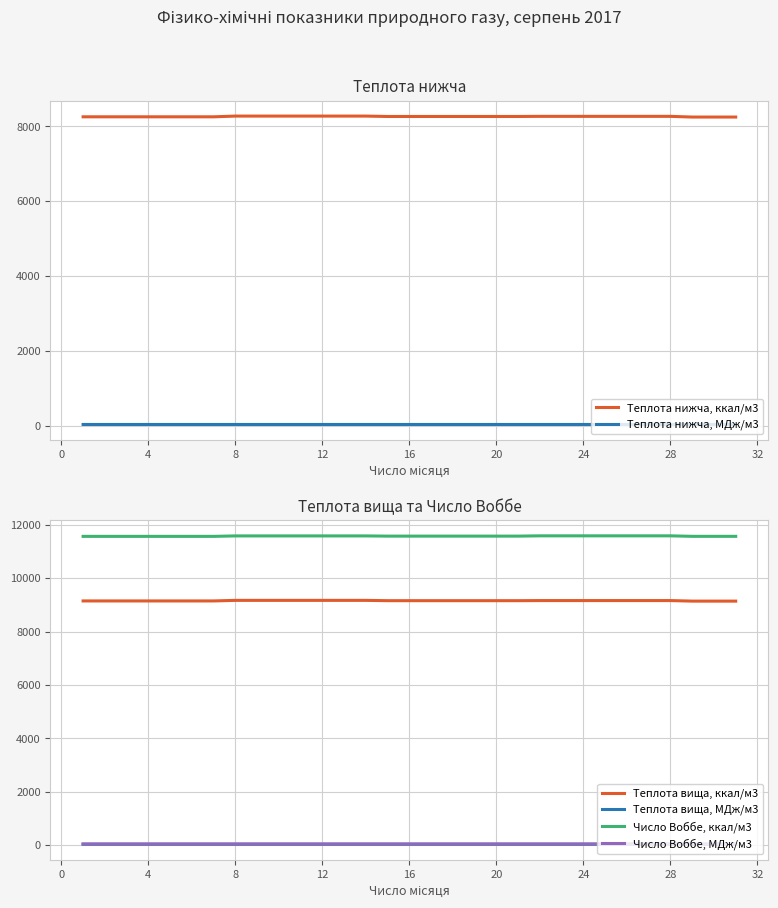

Read the Теплота нижча, МДж/м3 value at 16.

34.6